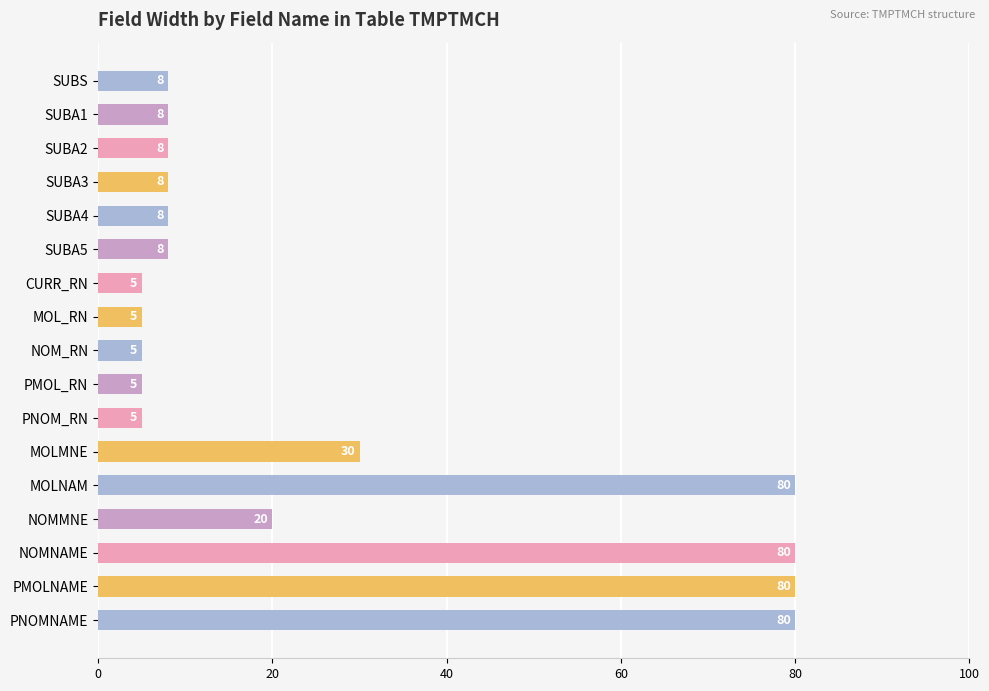

At which label is the value closest to 42?

MOLMNE